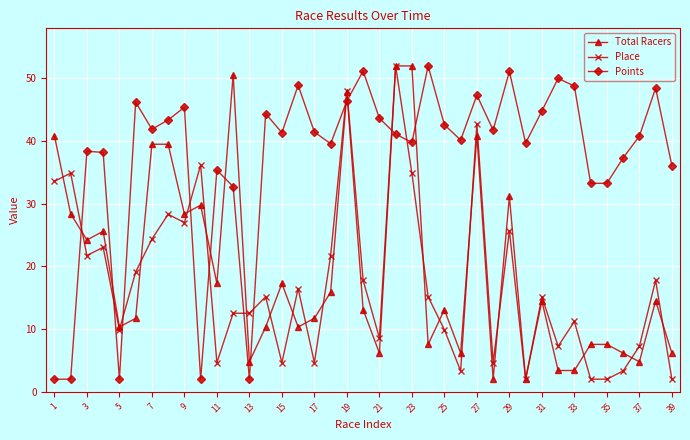

What is the lowest value of the Total Racers series?

2.0